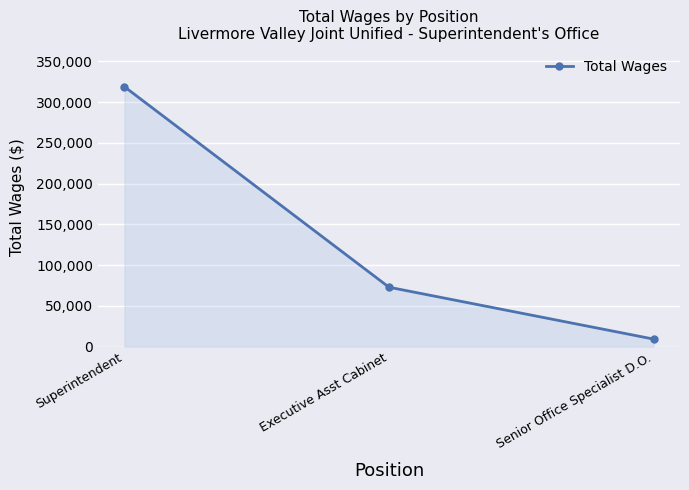

What is the sum of the values at Executive Asst Cabinet and Superintendent?

391839